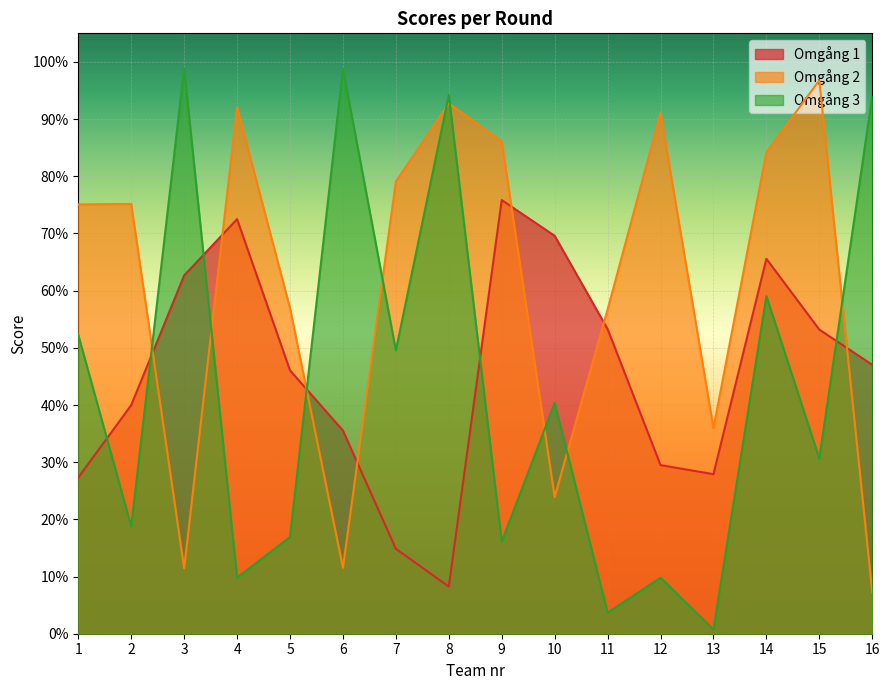

Does the chart display data point markers on the line(s)?

No